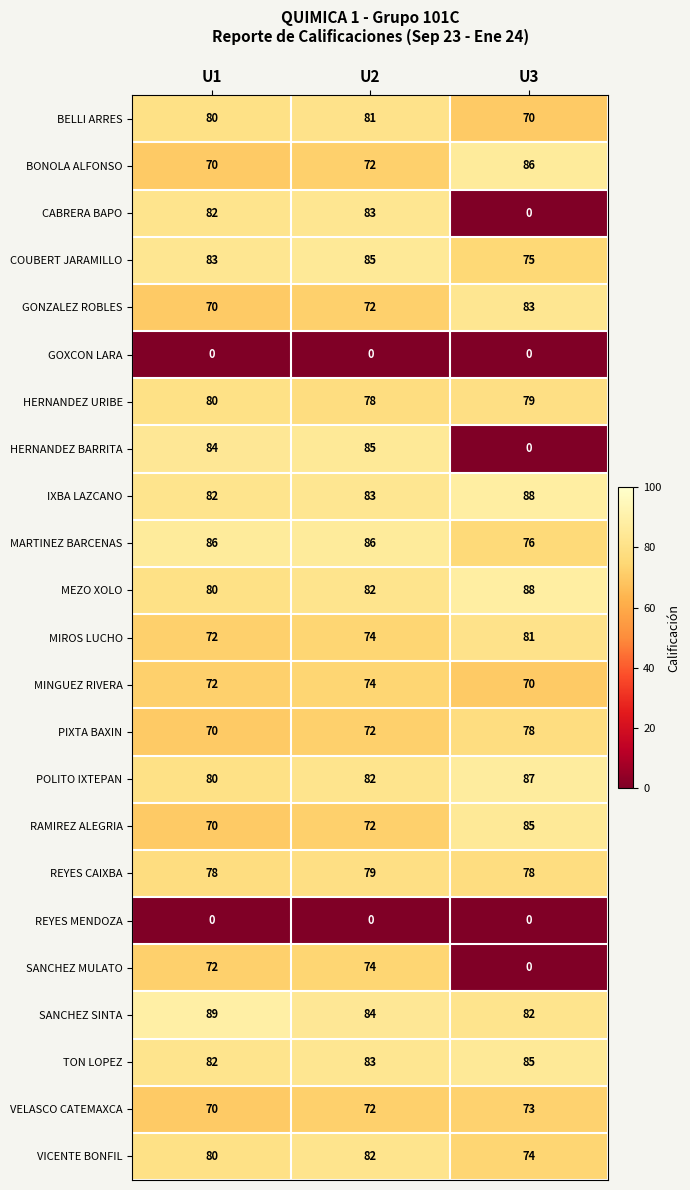

At which category is the sum across all series the highest?

U2